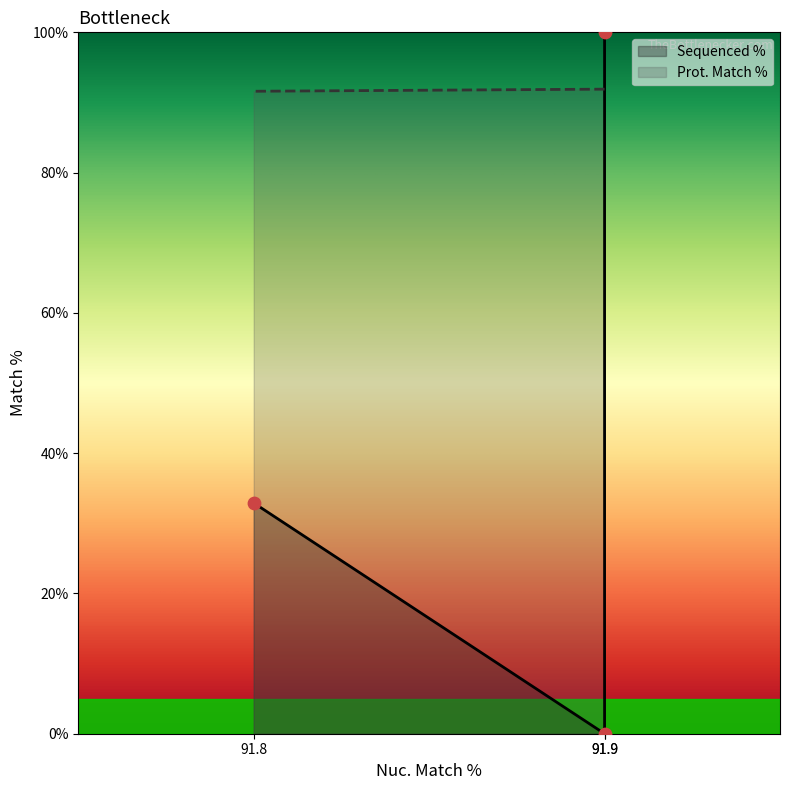

Is the value of Sequenced % at 91.8 greater than the value of Prot. Match % at 91.9?

No